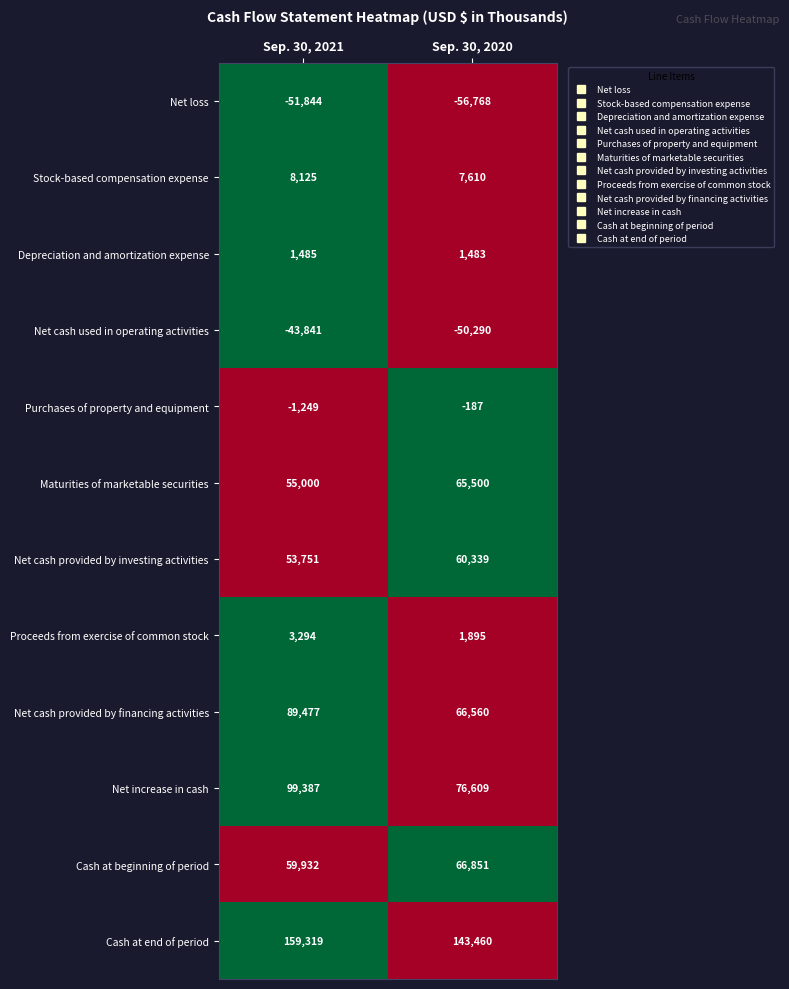

What is the difference between the Net cash provided by financing activities values at Sep. 30, 2020 and Sep. 30, 2021?

22917